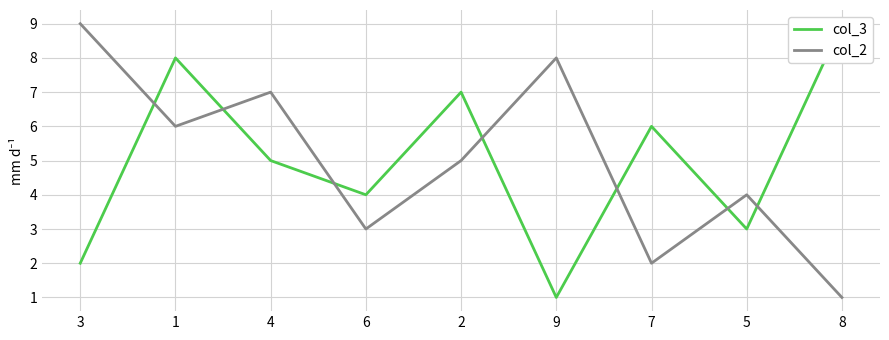

True or false: col_3 and col_2 intersect in this chart.

True